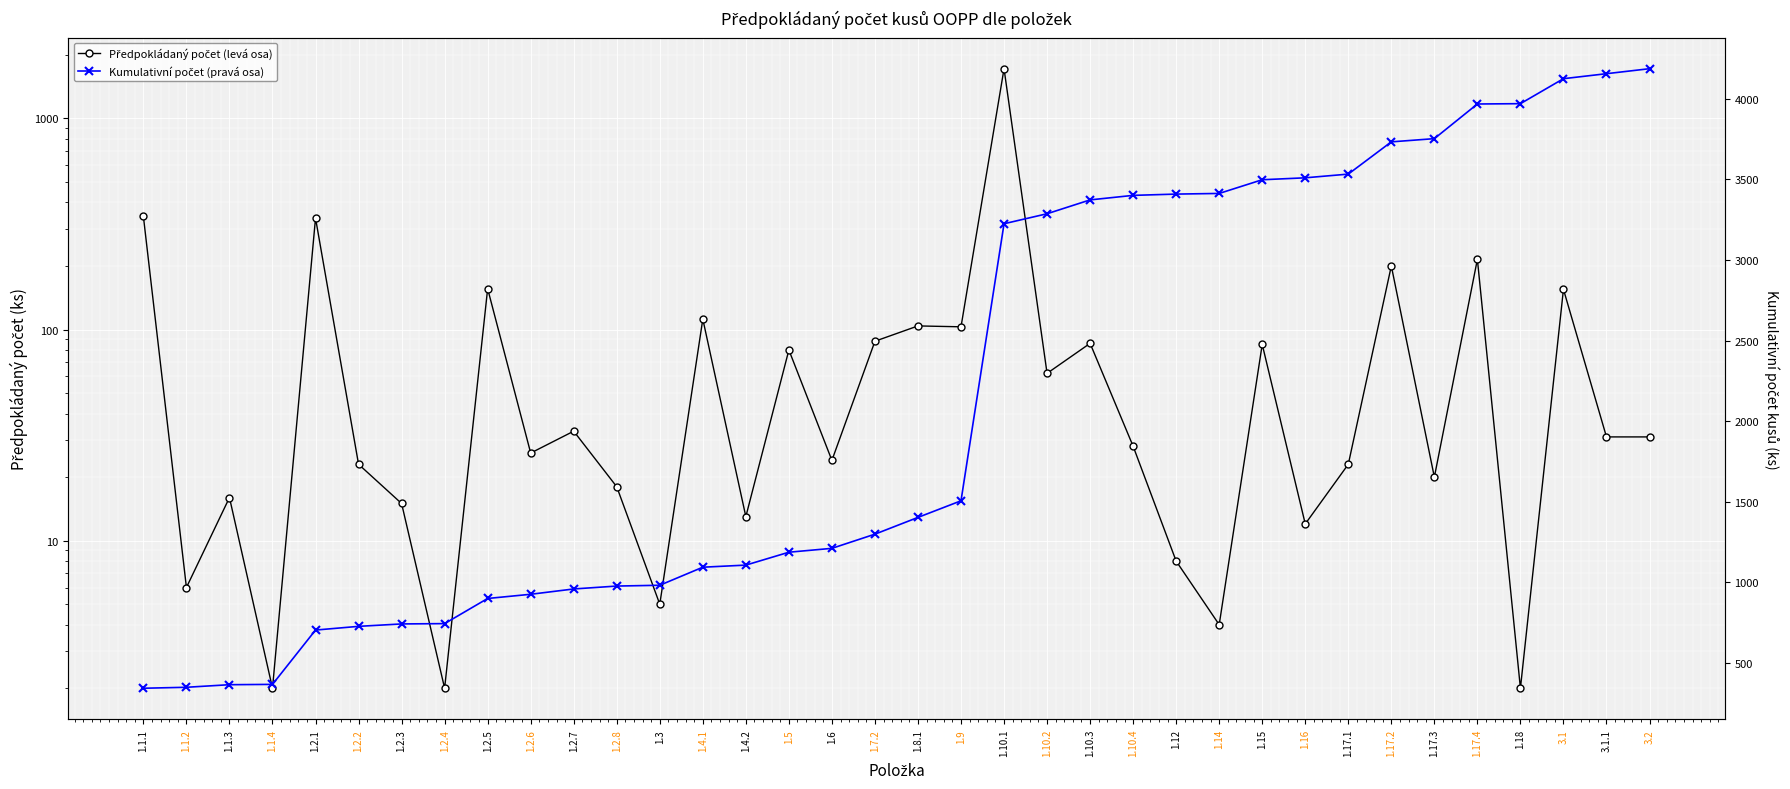

True or false: Kumulativní počet (pravá osa) and Předpokládaný počet (levá osa) cross at least once.

False